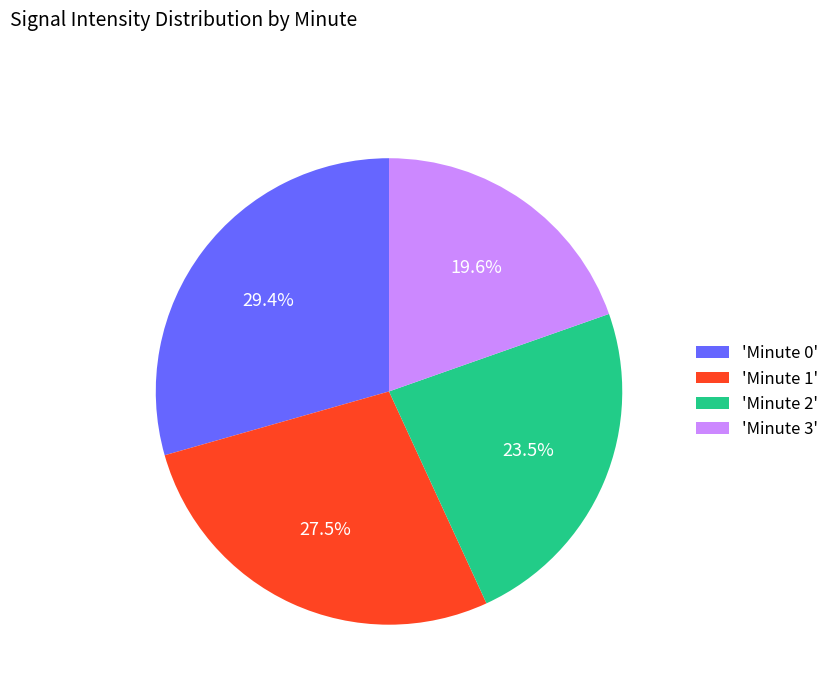

How much of the chart is everything except 'Minute 3'?

80.4%